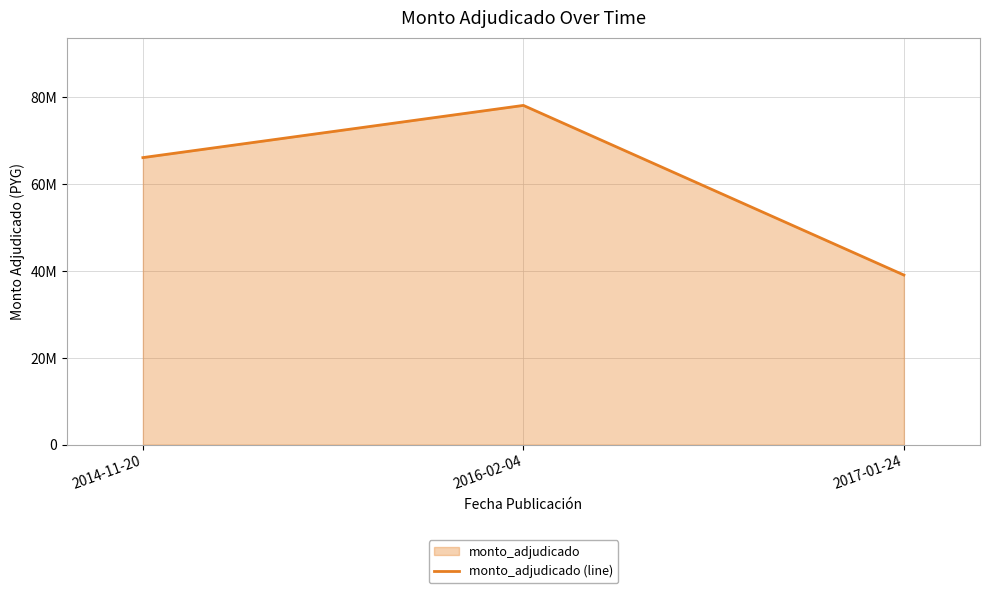

Between 2014-11-20 and 2017-01-24, which is larger?

2014-11-20